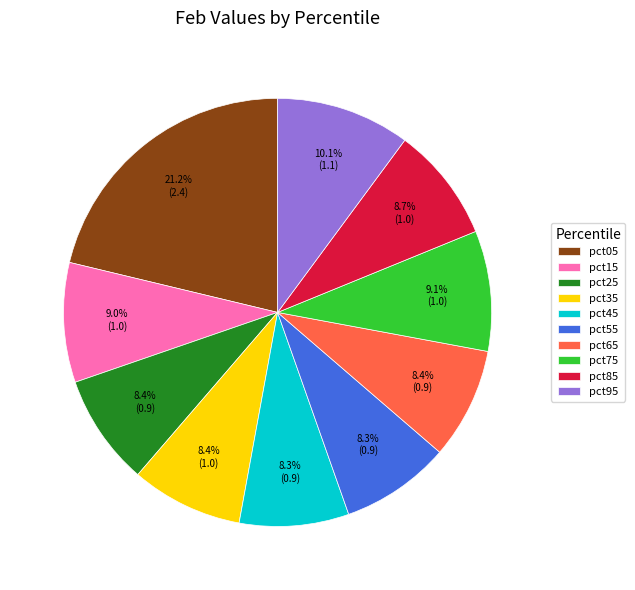

Which category has the biggest portion of the pie?

pct05